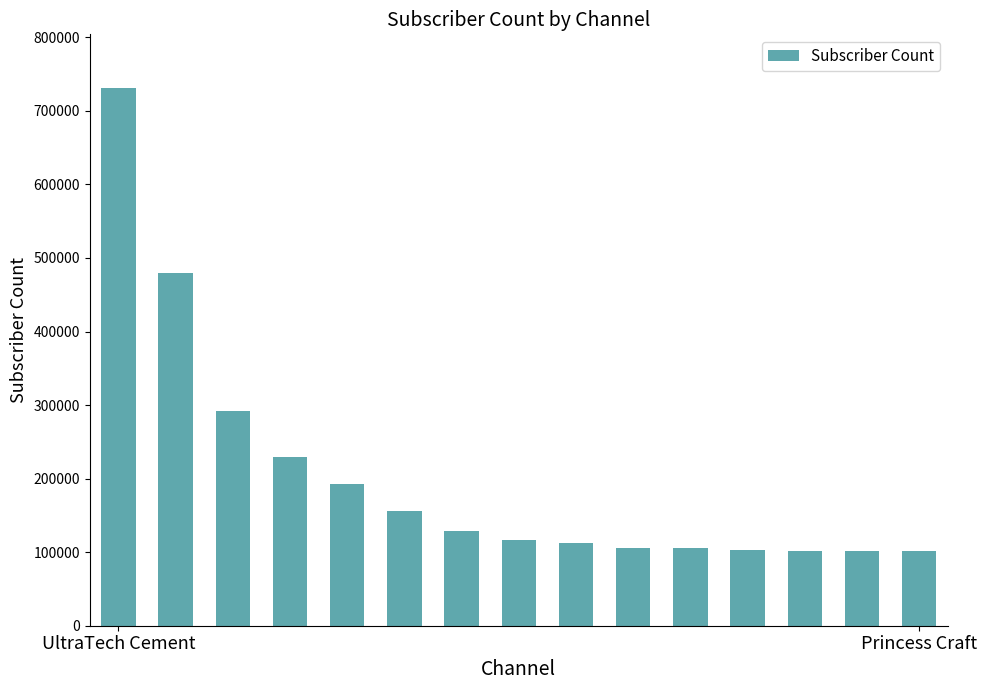

What is the sum of all values?

3055000